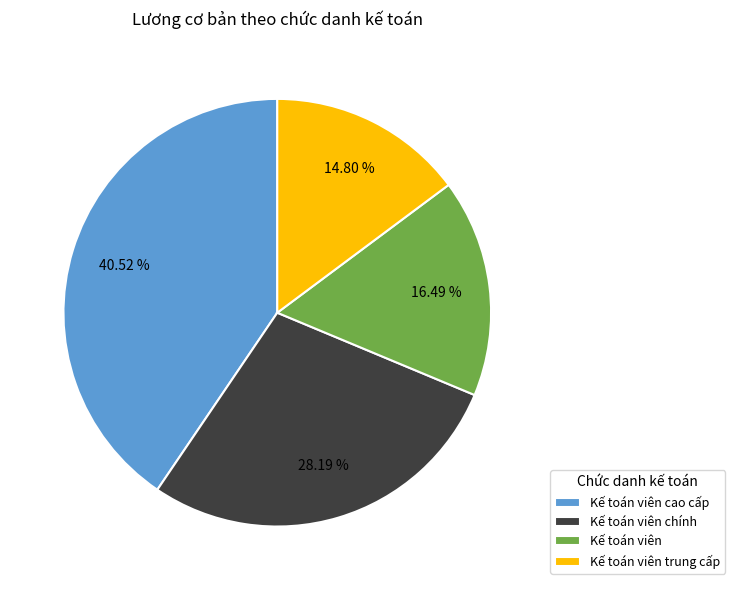

Which has a higher value, Kế toán viên or Kế toán viên cao cấp?

Kế toán viên cao cấp